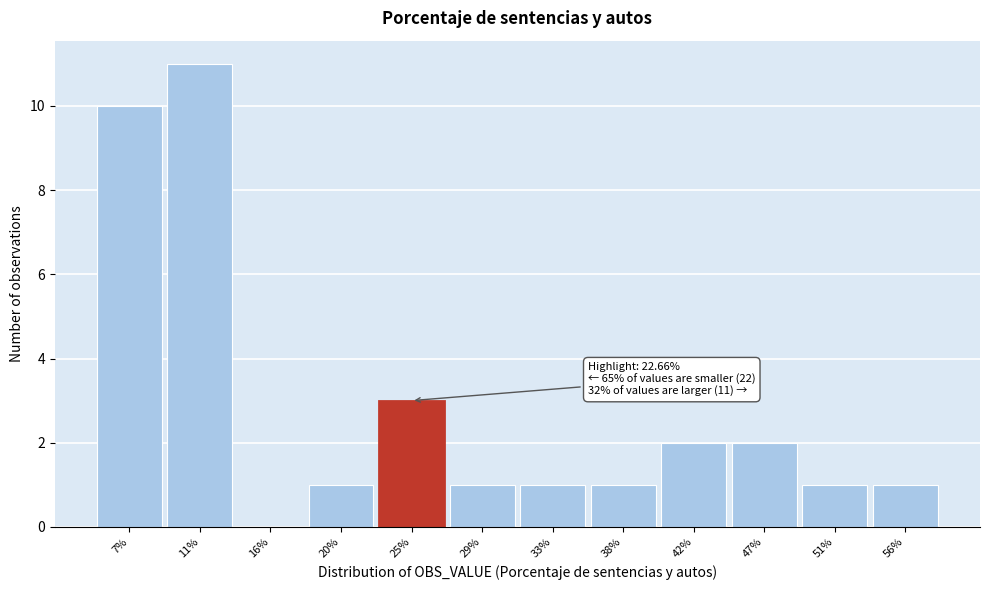

Over which range of the x-axis is the bar tallest?

9.0 to 13.5